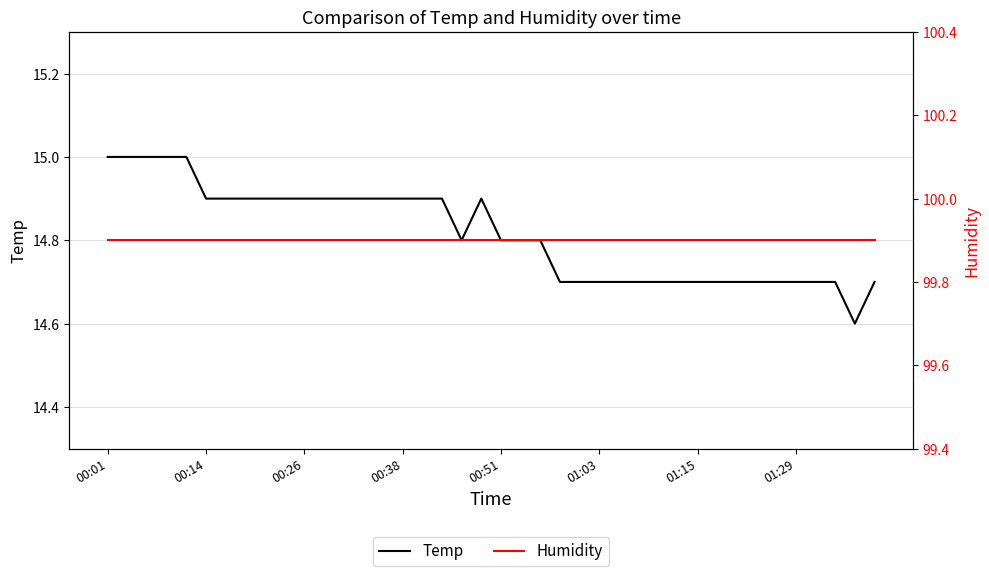

What is the minimum value for Temp?

14.6